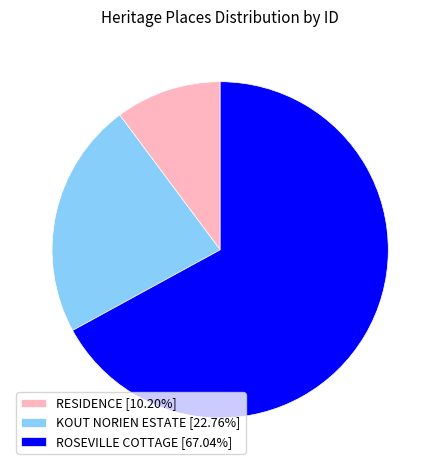

Between ROSEVILLE COTTAGE and RESIDENCE, which is larger?

ROSEVILLE COTTAGE